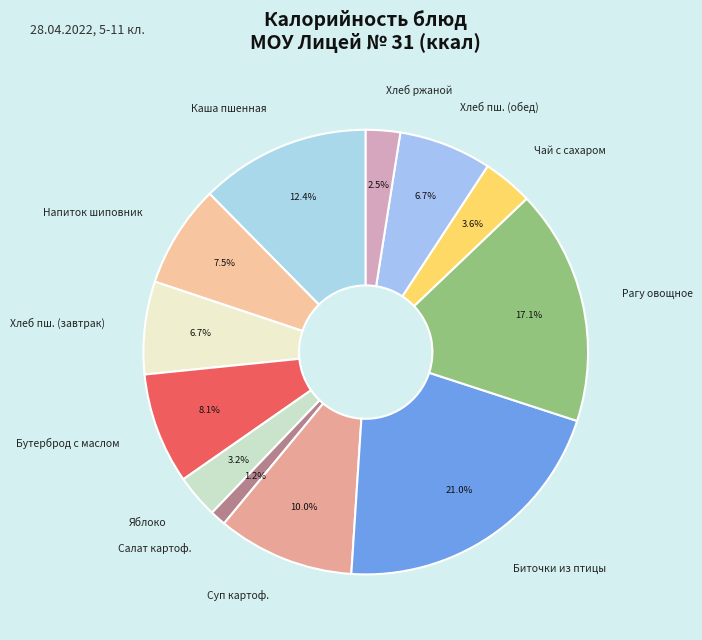

Does Рагу овощное represent more than half of the total?

No